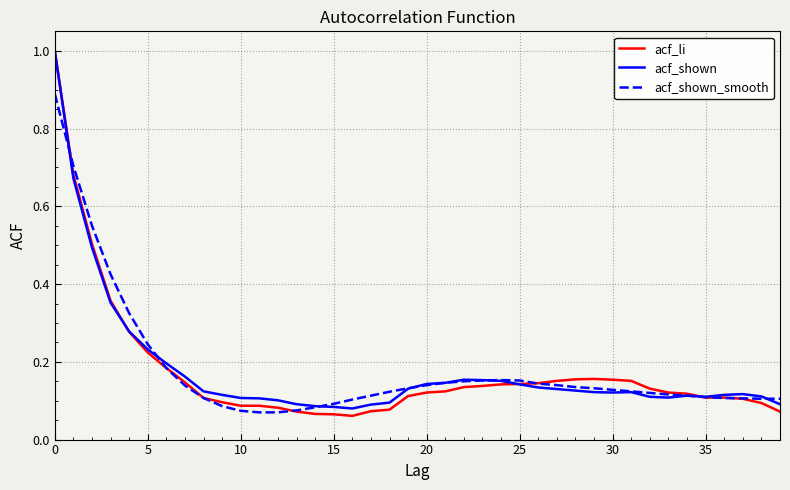

How many lines are shown in the chart?

3